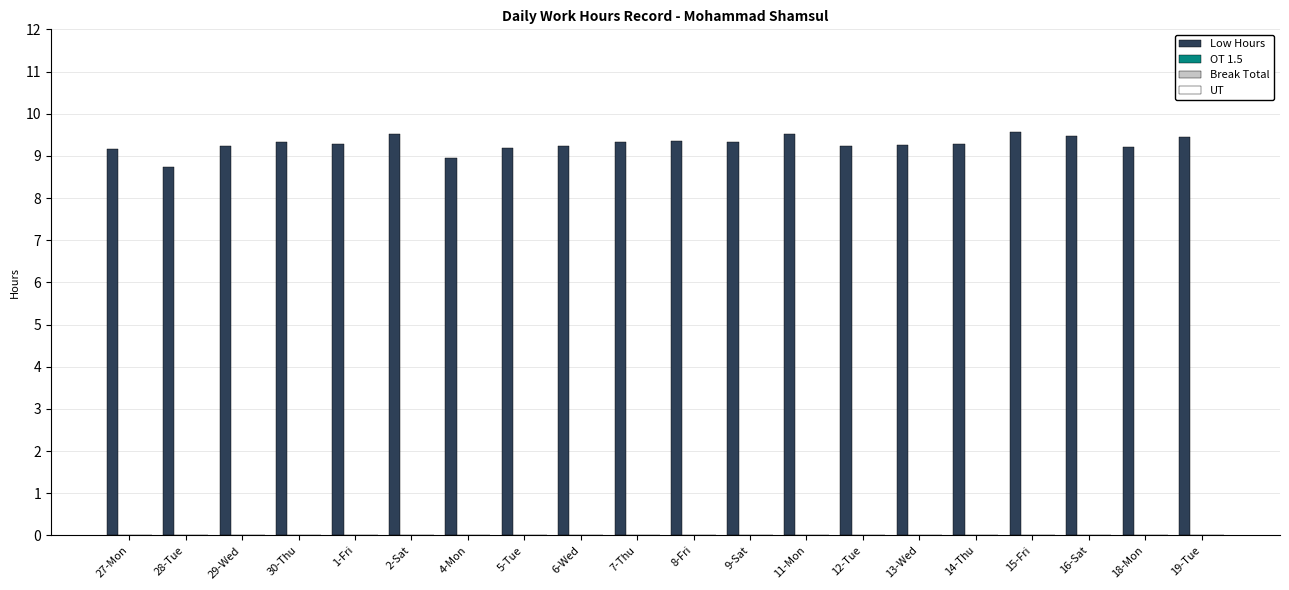

Are the bars grouped side by side (vs. stacked)?

No